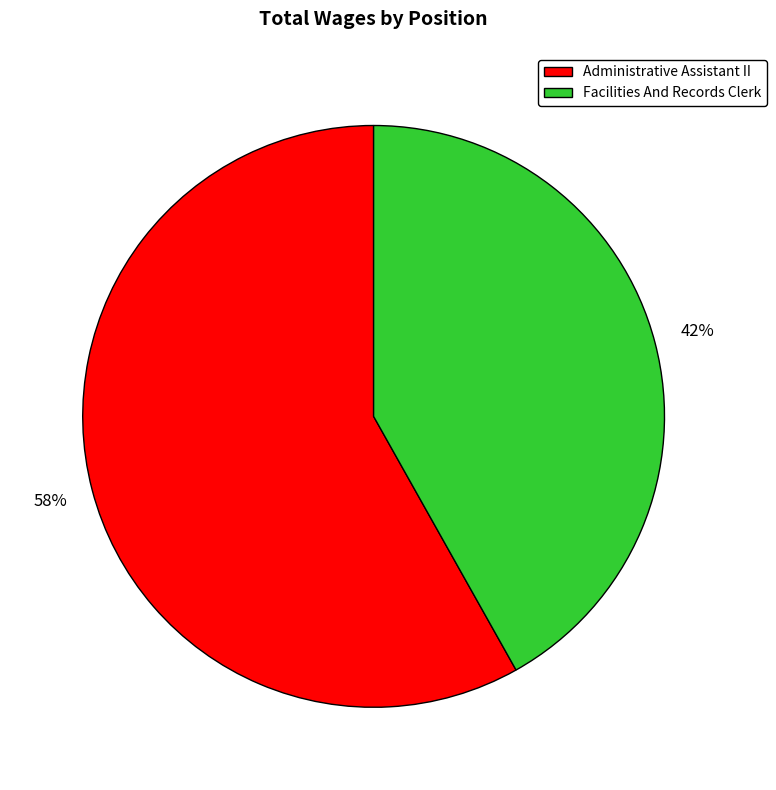

Which has a higher value, Facilities And Records Clerk or Administrative Assistant II?

Administrative Assistant II